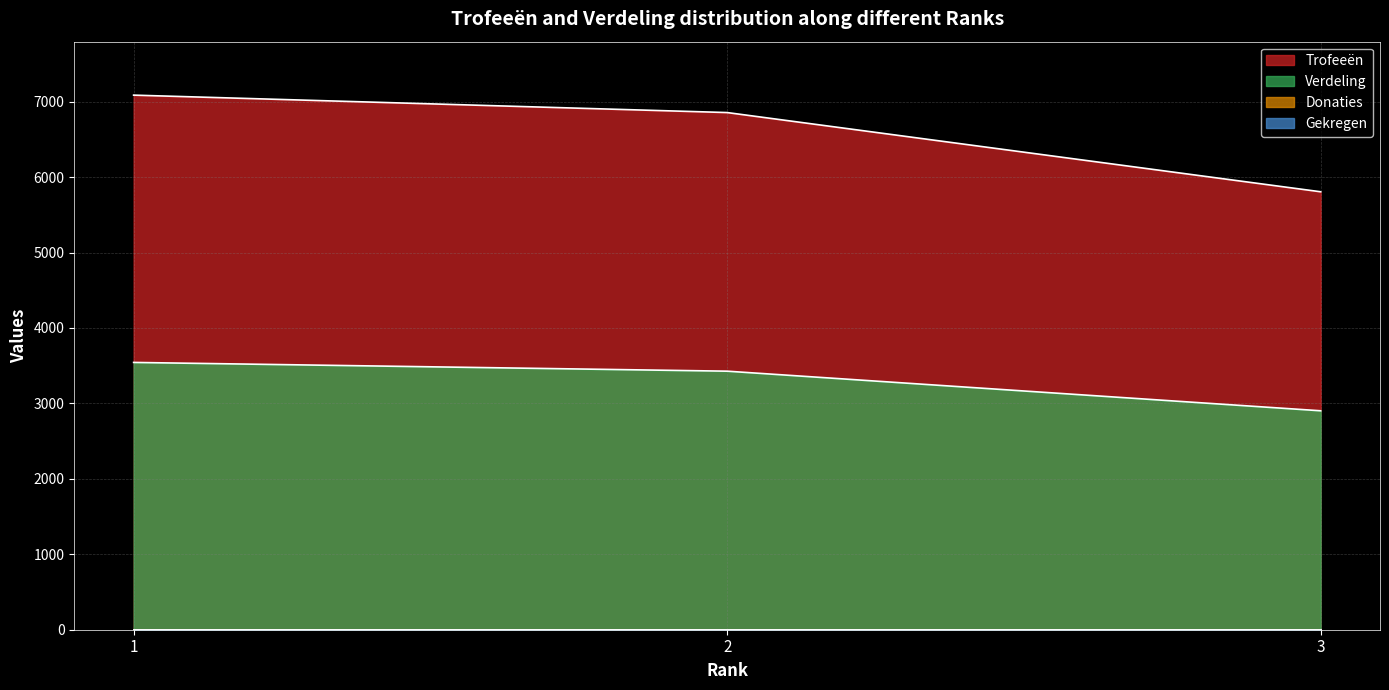

Does the chart display data point markers on the line(s)?

No